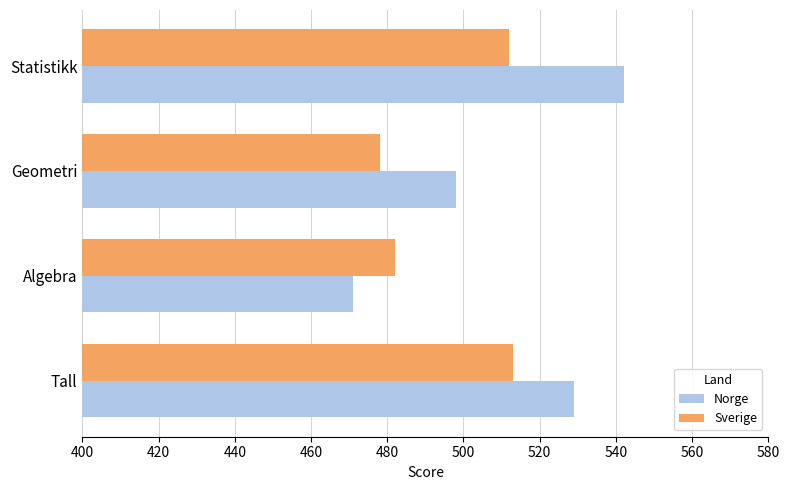

What are all the series names shown in the legend?

Norge, Sverige